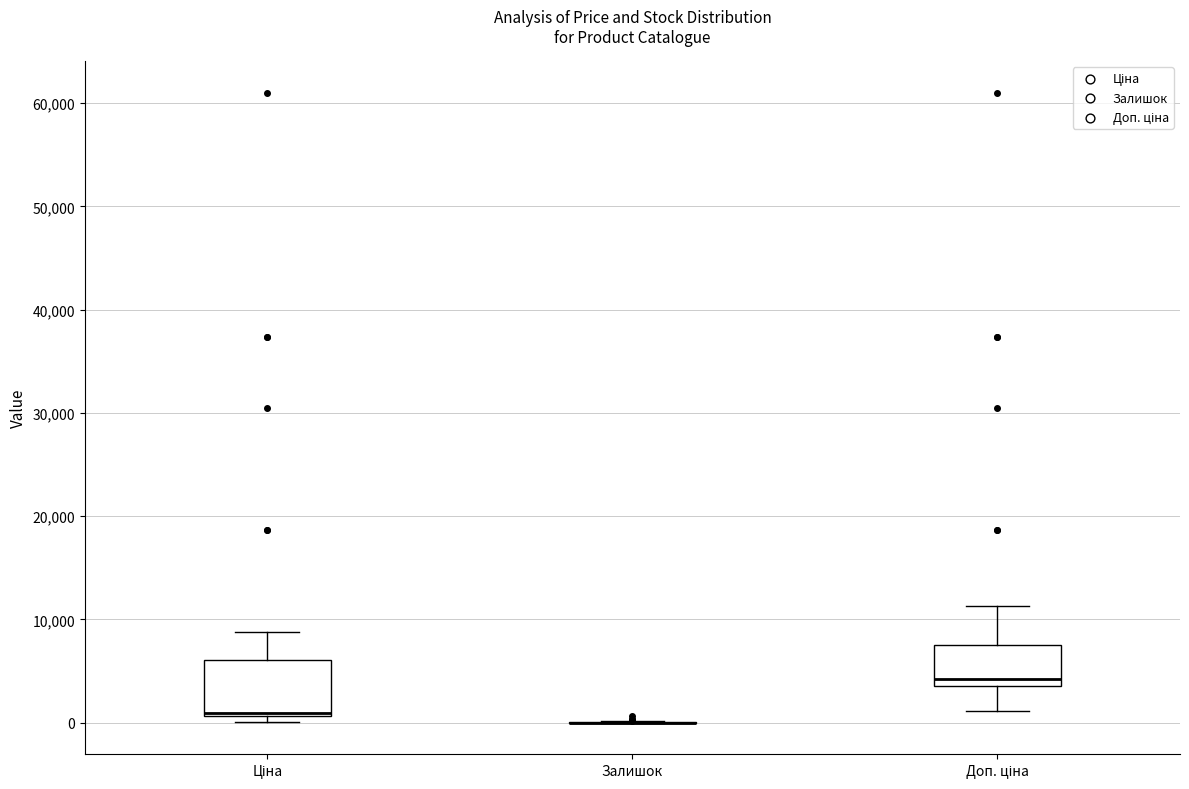

Reading left to right, read every box against the y-axis: the position of its median line, the range the box covers, and the ends of its whiskers. The values are not printed on the chart, so give them approximately, as read against the axis.

Ціна: median 1000 (drawn on the box's lower edge), box 1000 to 6000, whiskers 0 to 9000
Залишок: box collapsed to a line at 0, whiskers 0 to 0
Доп. ціна: median 4000 (just above the box's lower edge), box 4000 to 8000, whiskers 1000 to 11000